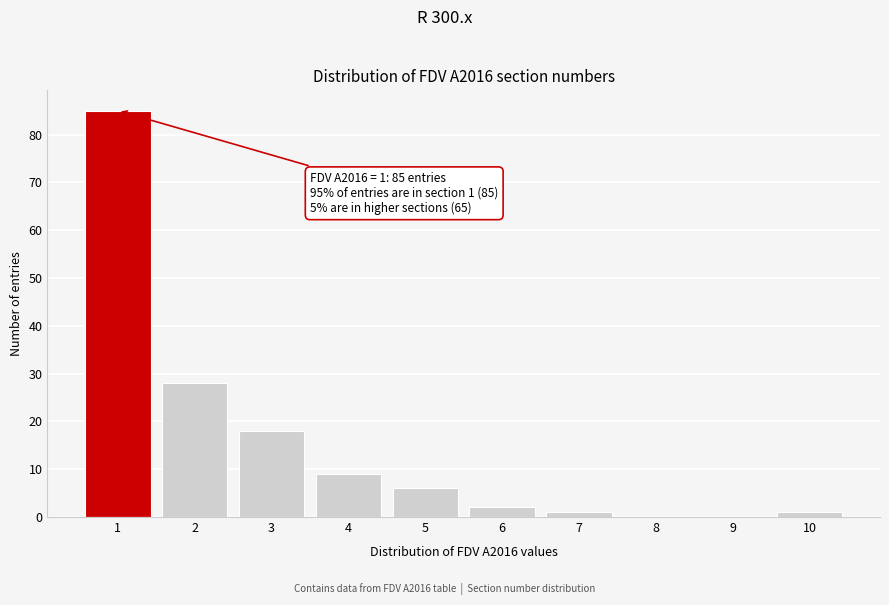

Which range on the x-axis has the tallest bar?

0.5 to 1.5